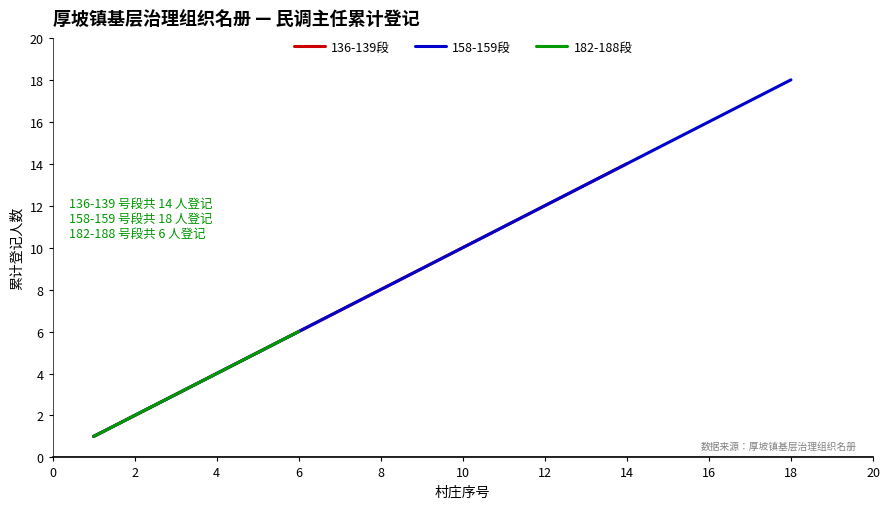

How many values are below 11?

10